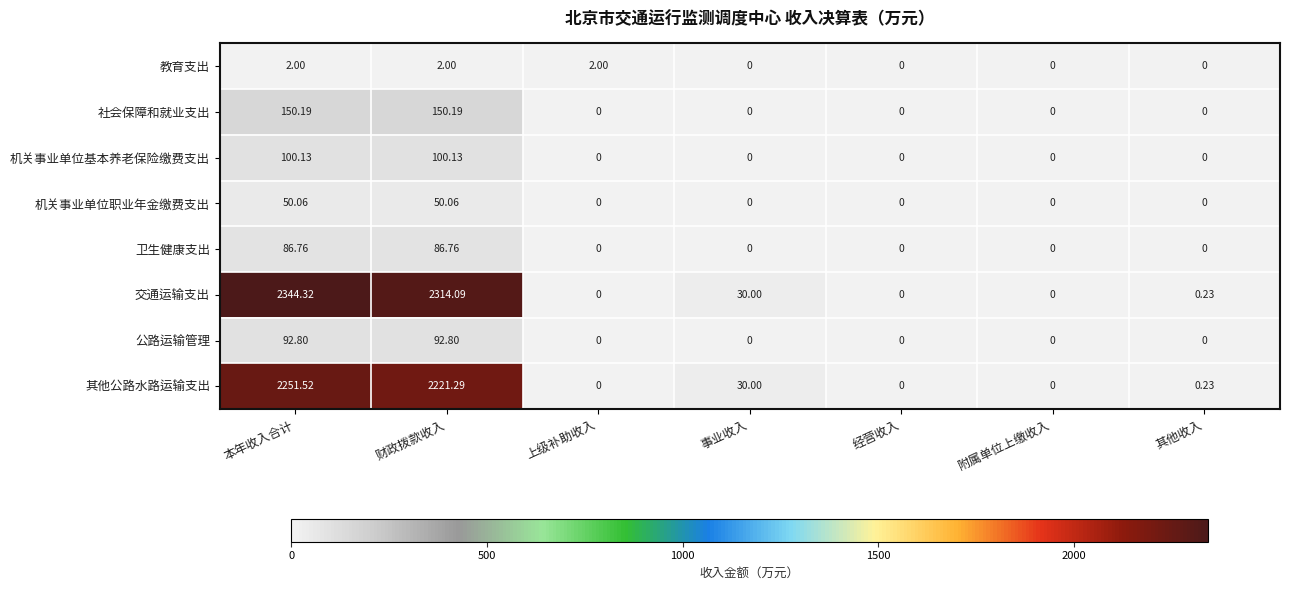

Between 财政拨款收入 and 附属单位上缴收入, which series saw the biggest shift?

交通运输支出